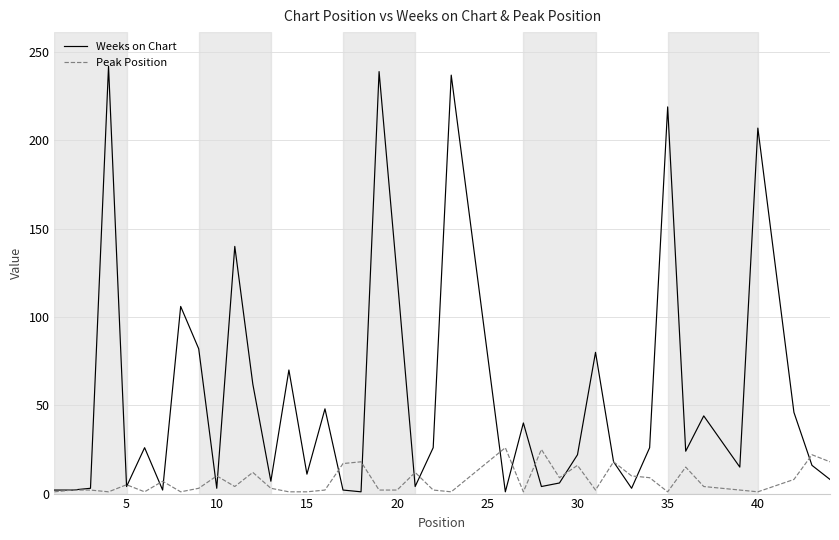

What is the highest value of the Weeks on Chart series?

242